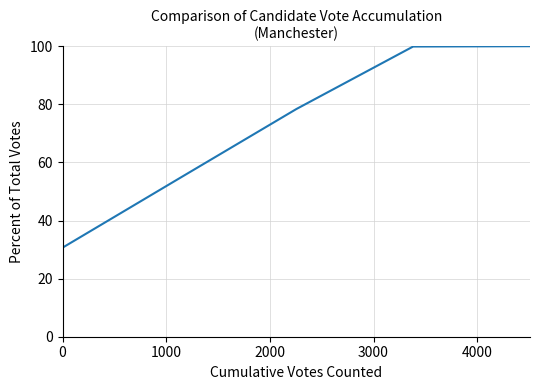

What is the difference between the maximum and minimum values?

69.4